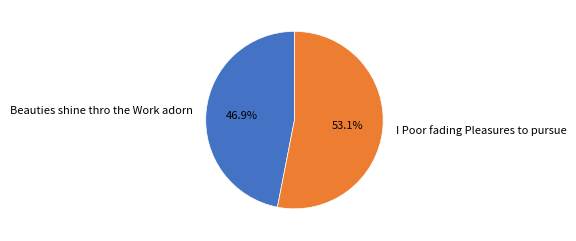

Rank the categories by value from lowest to highest.

Beauties shine thro the Work adorn, I Poor fading Pleasures to pursue